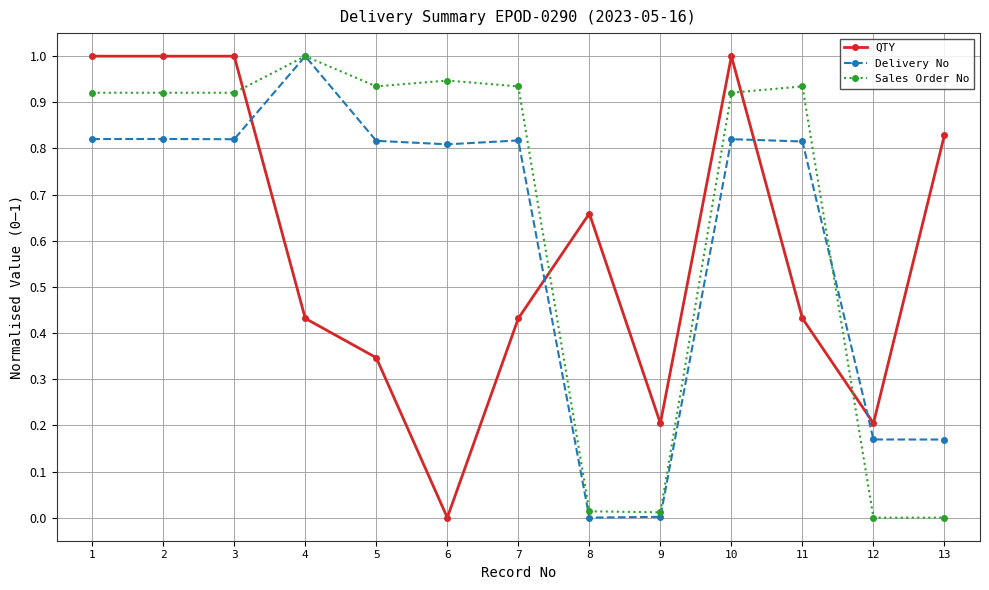

At 3, list the series in order from largest to smallest.

QTY, Sales Order No, Delivery No